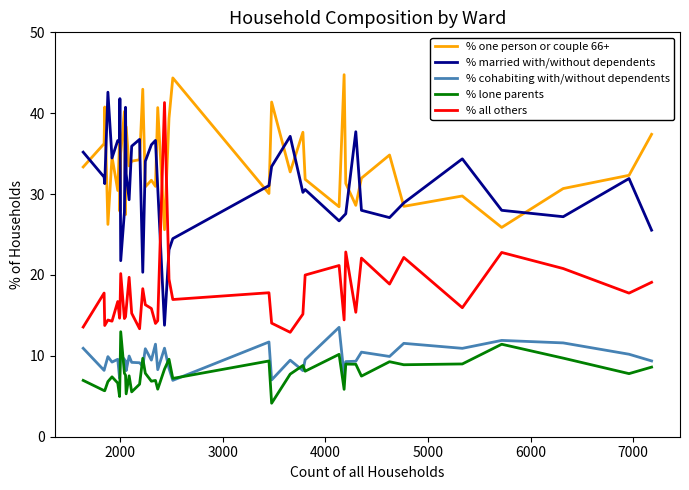

Rank the series by their maximum value, from lowest to highest.

% lone parents, % cohabiting with/without dependents, % all others, % married with/without dependents, % one person or couple 66+